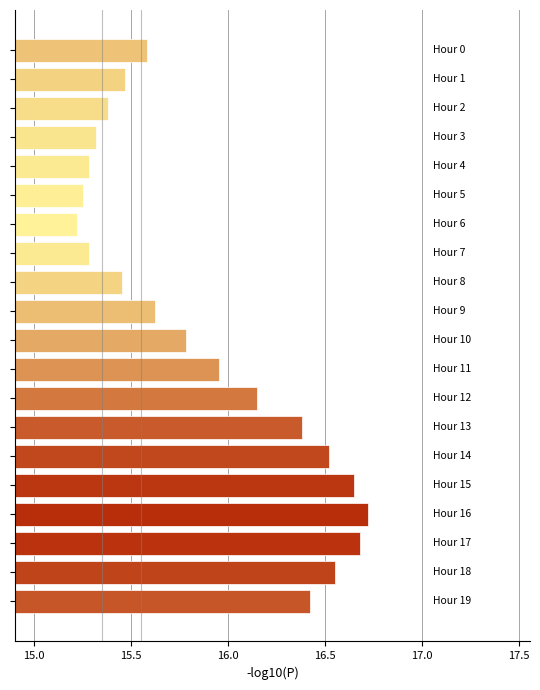

What is the value of the 8th bar from the top?

15.3